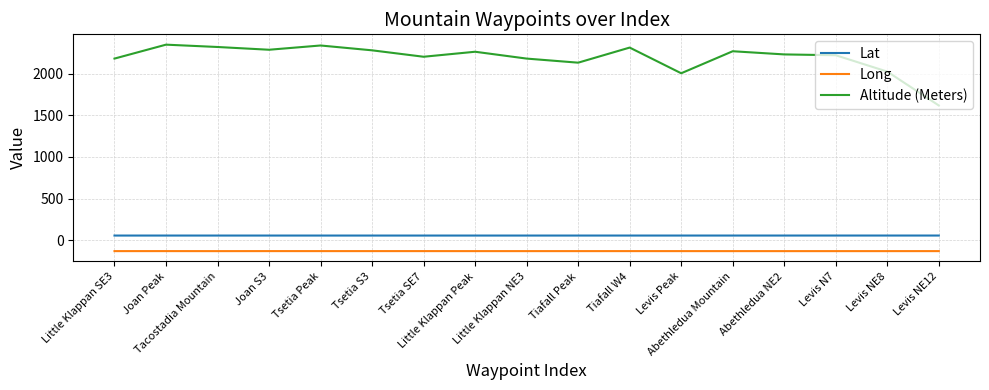

True or false: Lat and Long cross at least once.

False